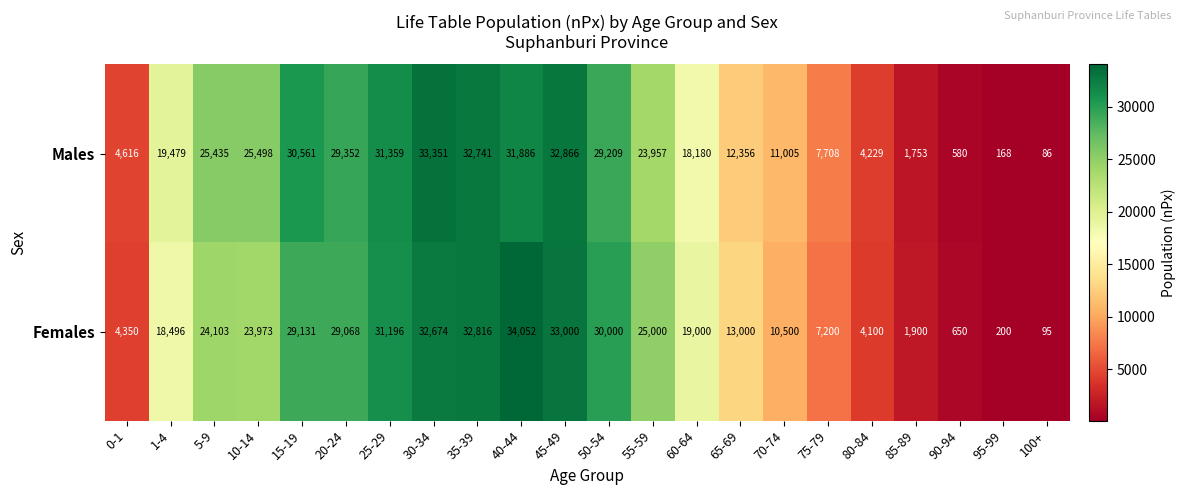

Which series has the largest range (max minus min)?

Females